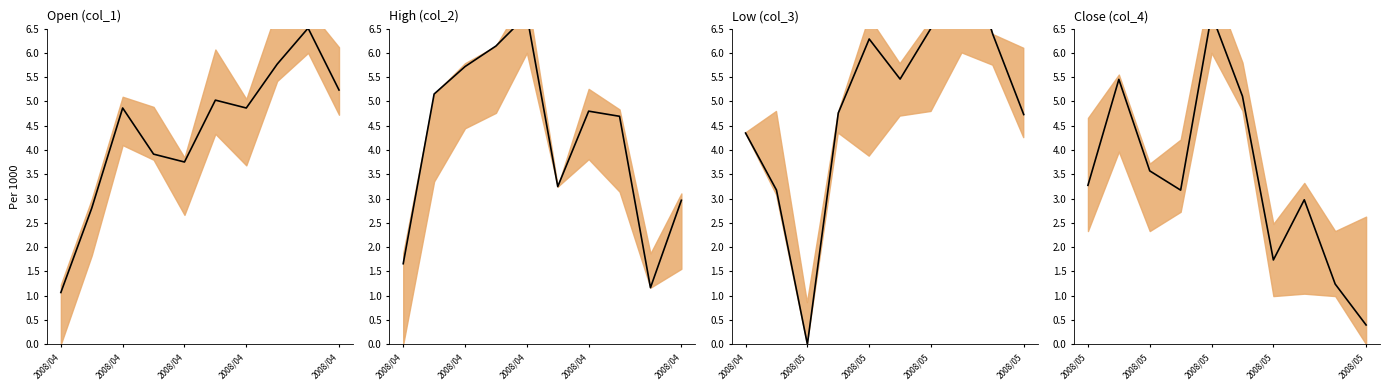

How many values exceed 3?

6